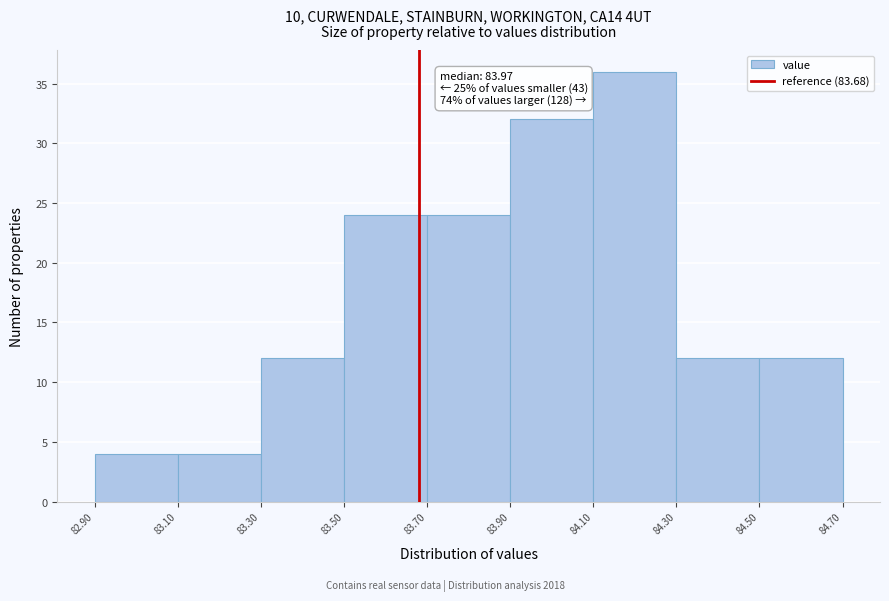

Which range on the x-axis has the tallest bar?

84.10 to 84.30